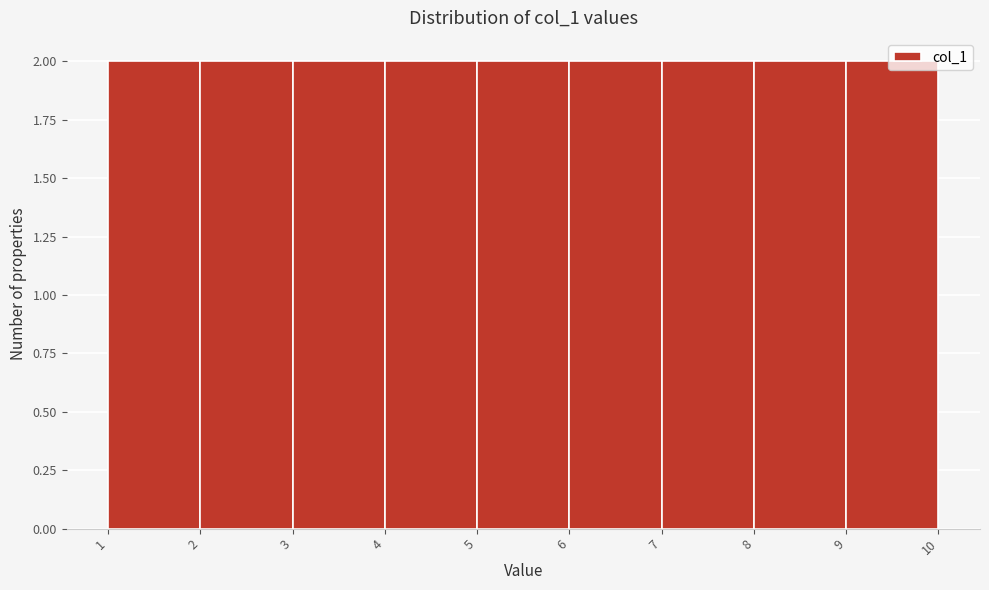

Reading left to right, transcribe this chart: for each bar, give the range it covers on the x-axis and its height. The values are not printed on the chart, so give them approximately, as read against the axis.

1 to 2: 2
2 to 3: 2
3 to 4: 2
4 to 5: 2
5 to 6: 2
6 to 7: 2
7 to 8: 2
8 to 9: 2
9 to 10: 2